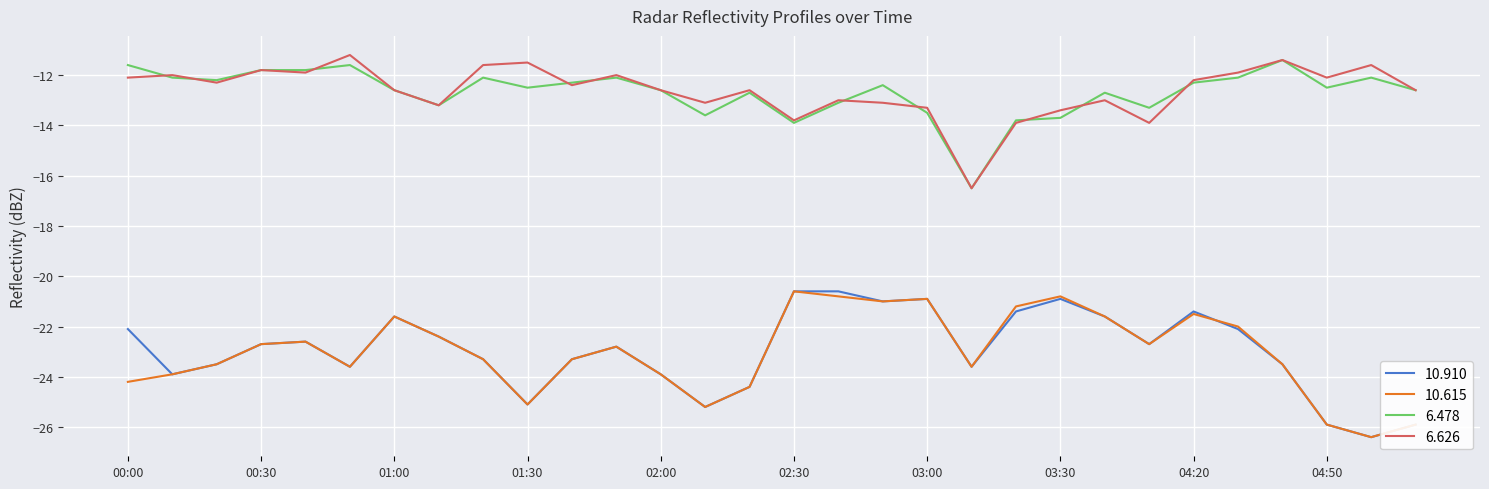

True or false: 10.615 and 6.626 cross at least once.

False